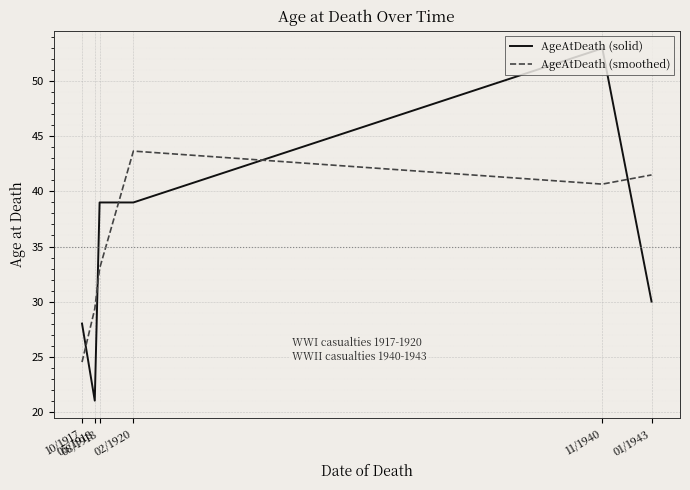

What is the sum of the AgeAtDeath (smoothed) values at 08/1918 and 01/1943?

74.5